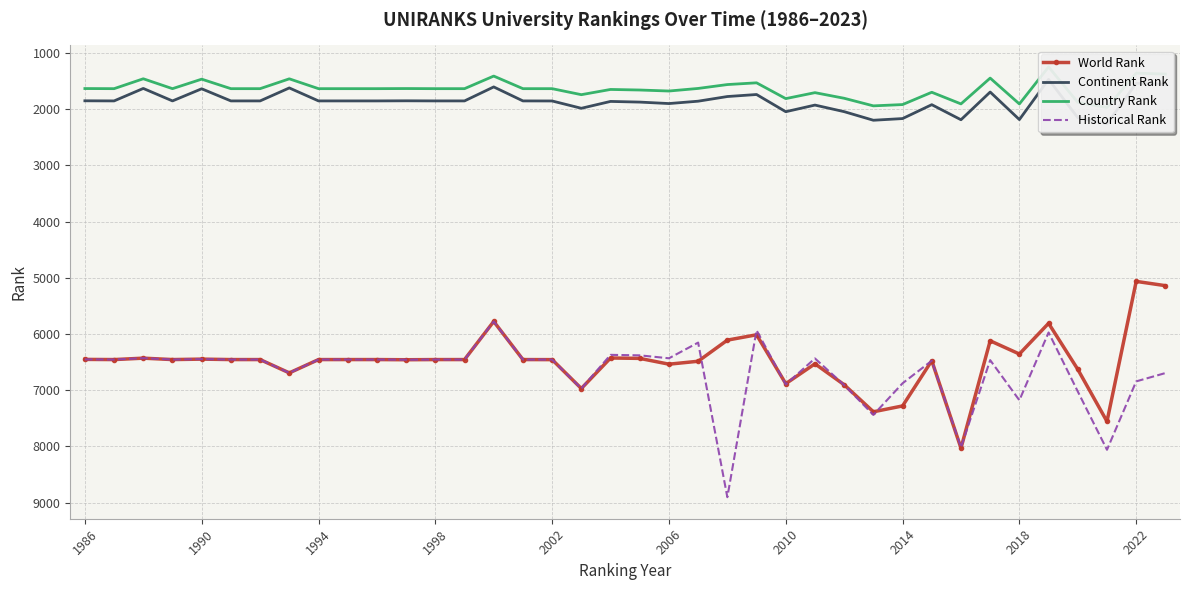

What is the minimum value shown in the chart?

1248